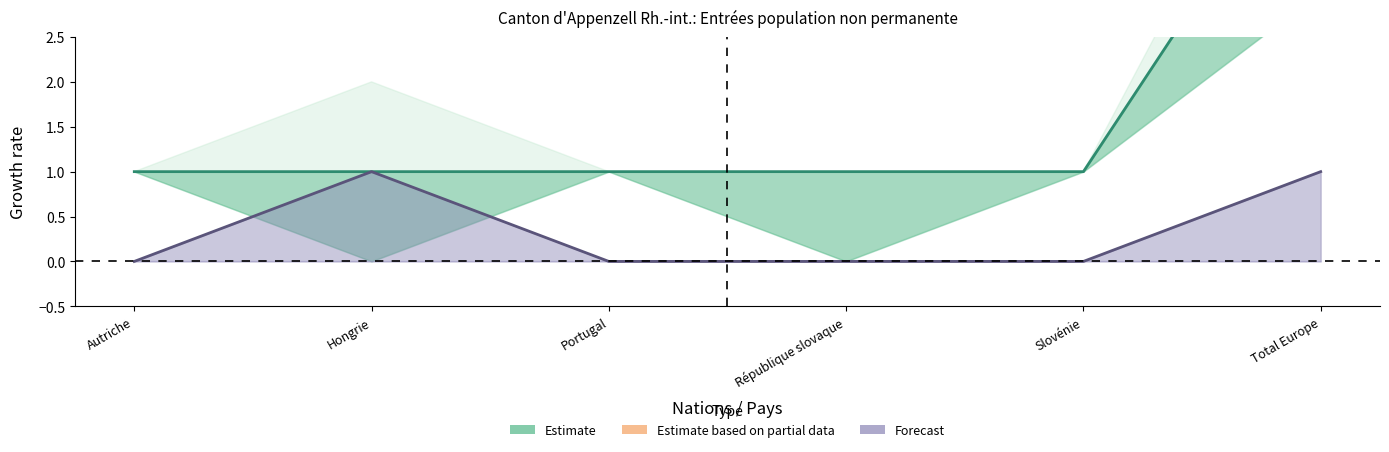

True or false: Forecast and Estimate intersect in this chart.

False